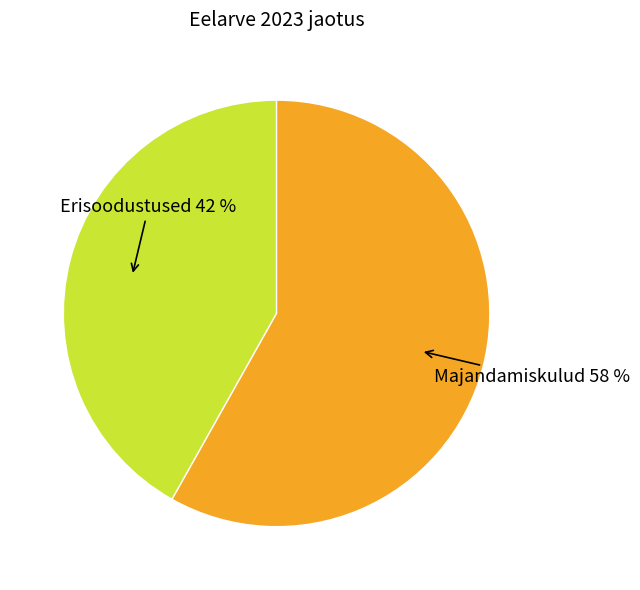

To the nearest percent, what is the average slice percentage?

50%